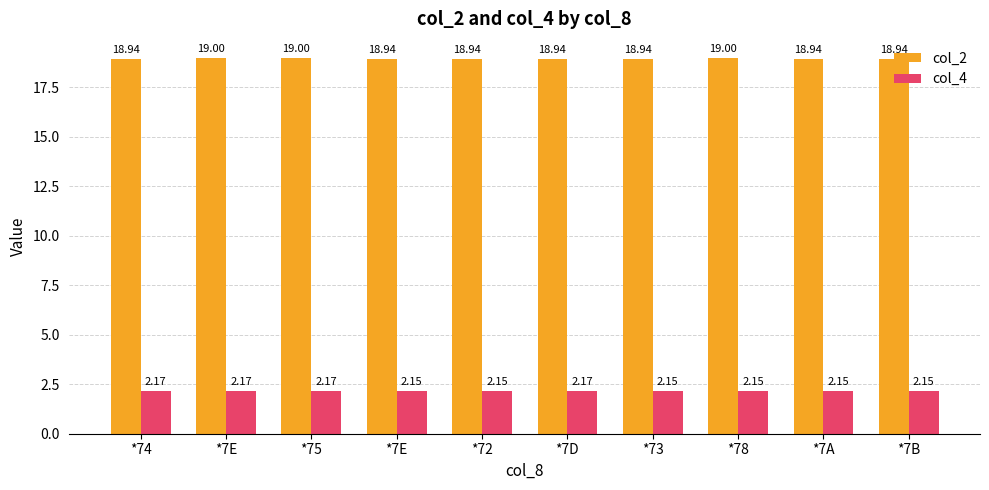

At which label is col_4 closest to 2?

*7E